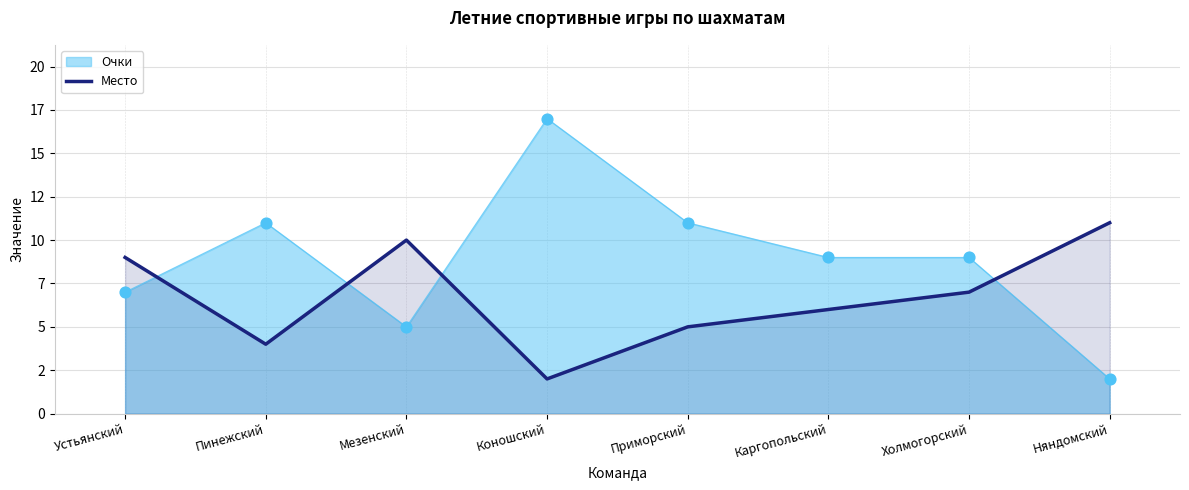

What is the change in value from Мезенский to Няндомский?

+1